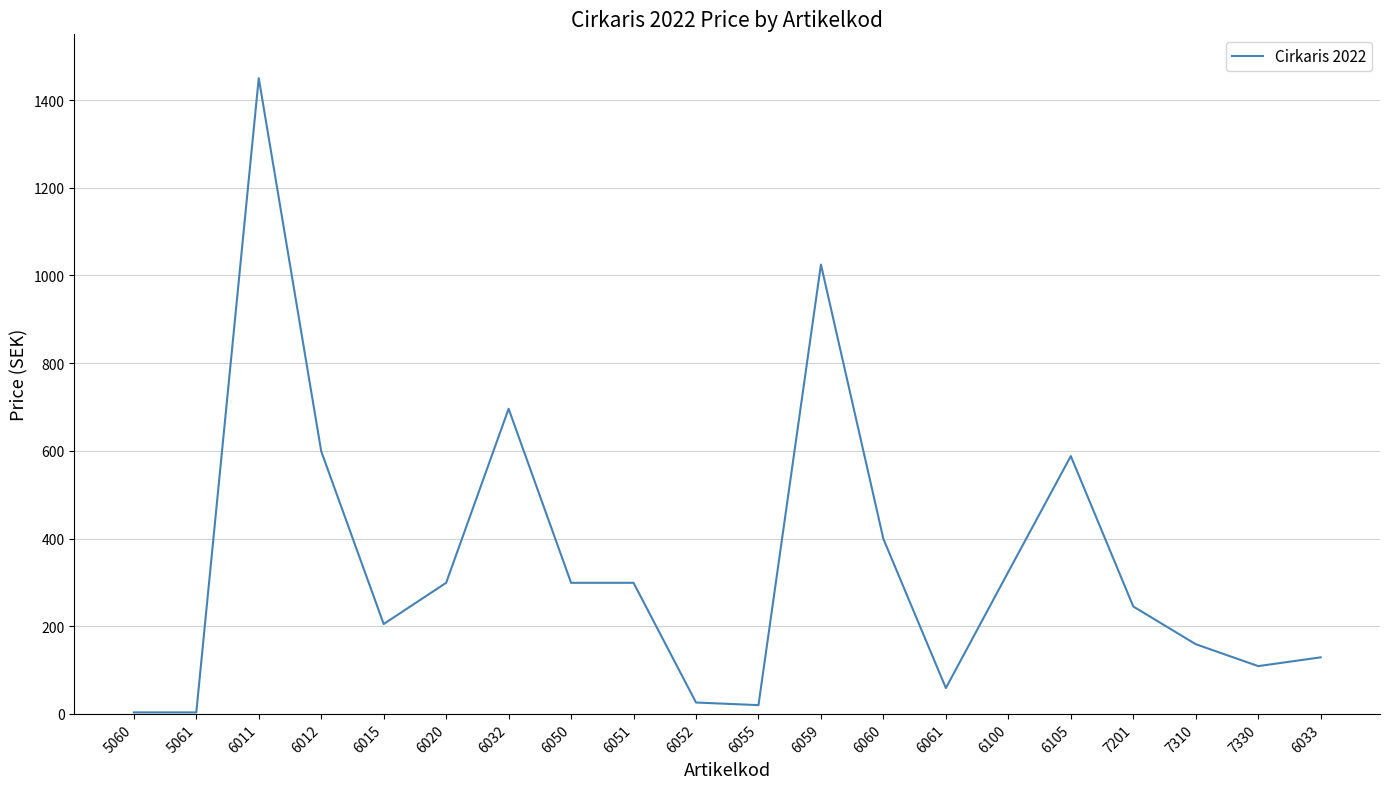

What is the greatest value displayed?

1450.0